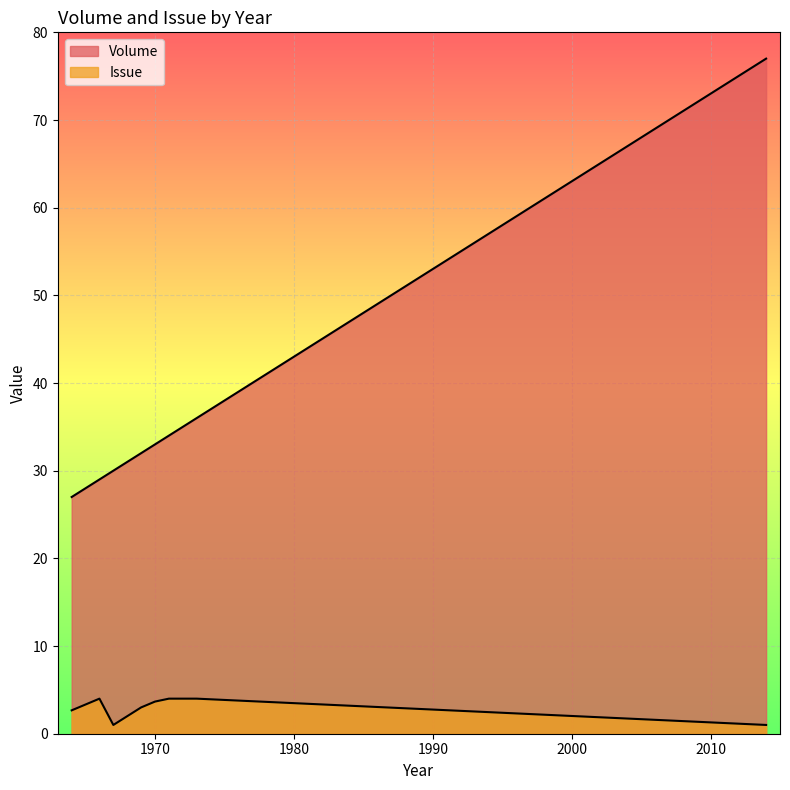

The Issue series shows 1 at 2014. True or false?

False